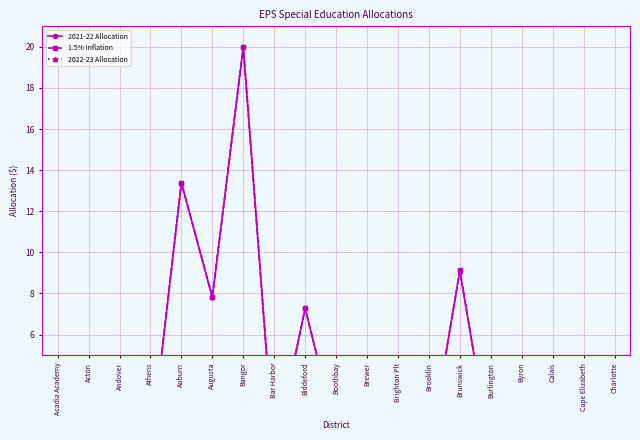

Rank the categories by 1.5% Inflation value from lowest to highest.

Brighton Plt, Byron, Bar Harbor, Brooklin, Charlotte, Burlington, Andover, Athens, Acton, Boothbay, Acadia Academy, Calais, Brewer, Cape Elizabeth, Biddeford, Augusta, Brunswick, Auburn, Bangor